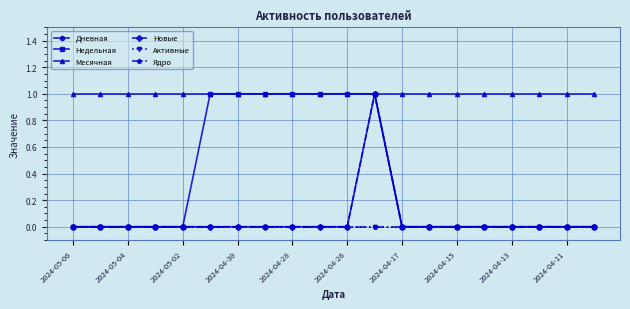

Is this an area chart (filled region under the line)?

No